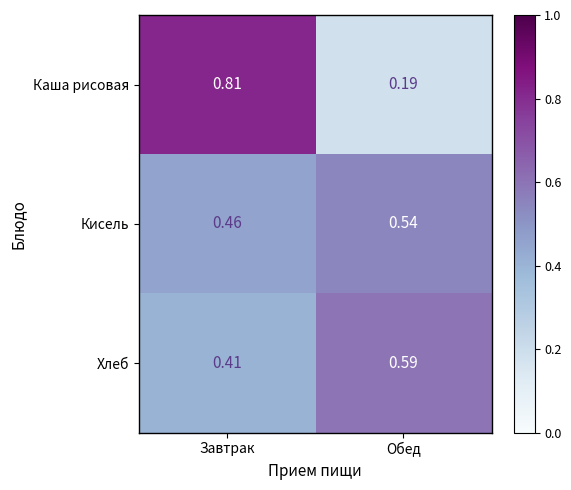

Which category has the highest value in the Каша рисовая series?

Завтрак